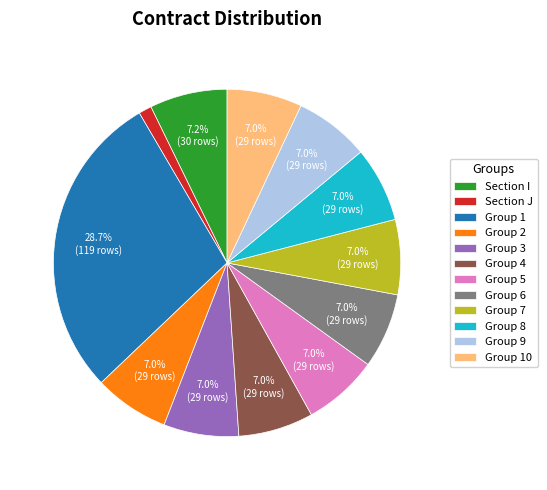

What portion of the pie excludes Group 7?

93.0%